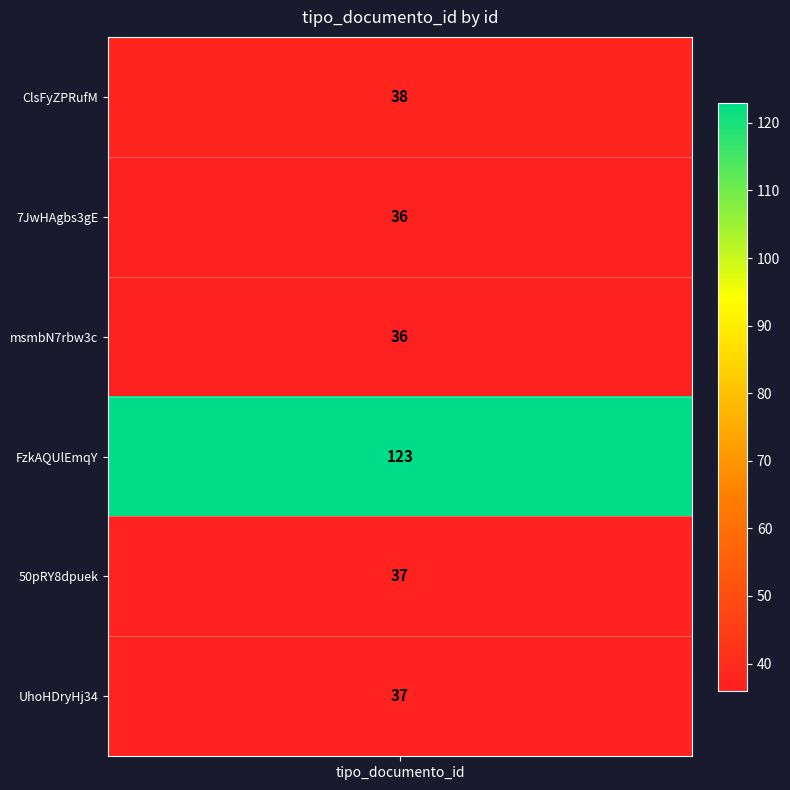

The chart shows a value of 123 at 3. True or false?

True